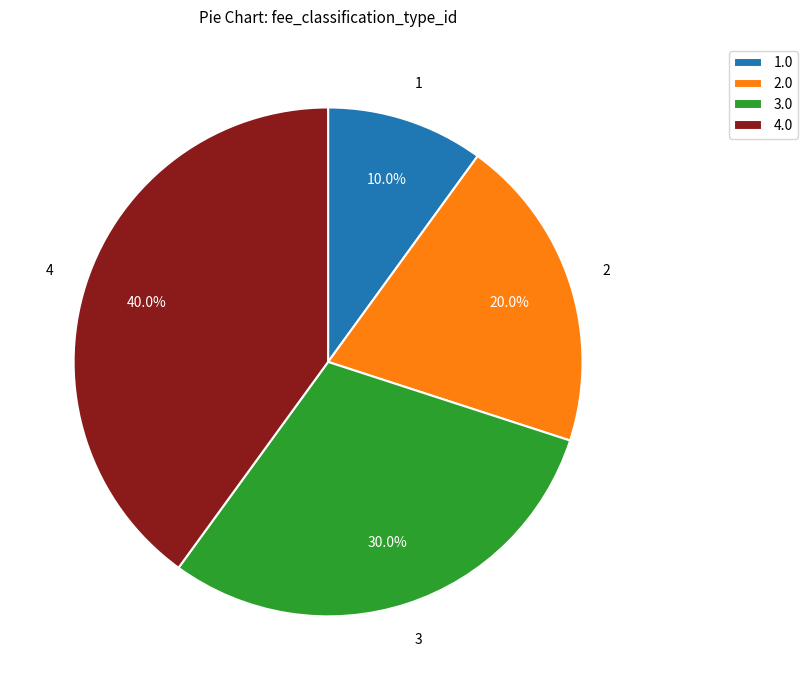

Rank the categories by value from lowest to highest.

1.0, 2.0, 3.0, 4.0